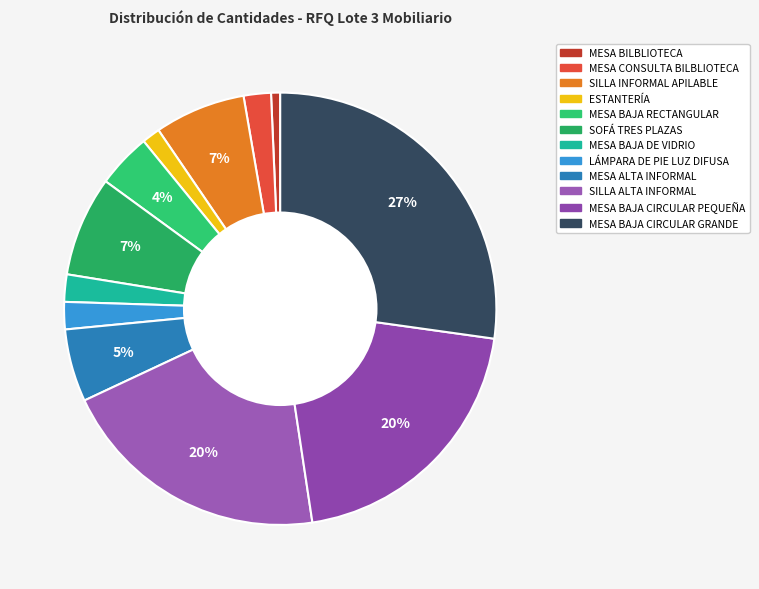

Between SOFÁ TRES PLAZAS and MESA ALTA INFORMAL, which is larger?

SOFÁ TRES PLAZAS